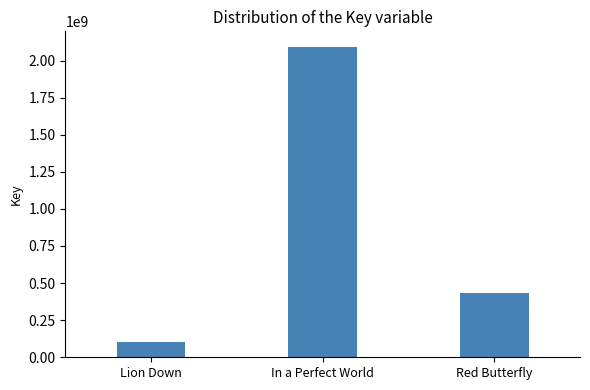

Where is the data nearest to the value 1096523051?

Red Butterfly